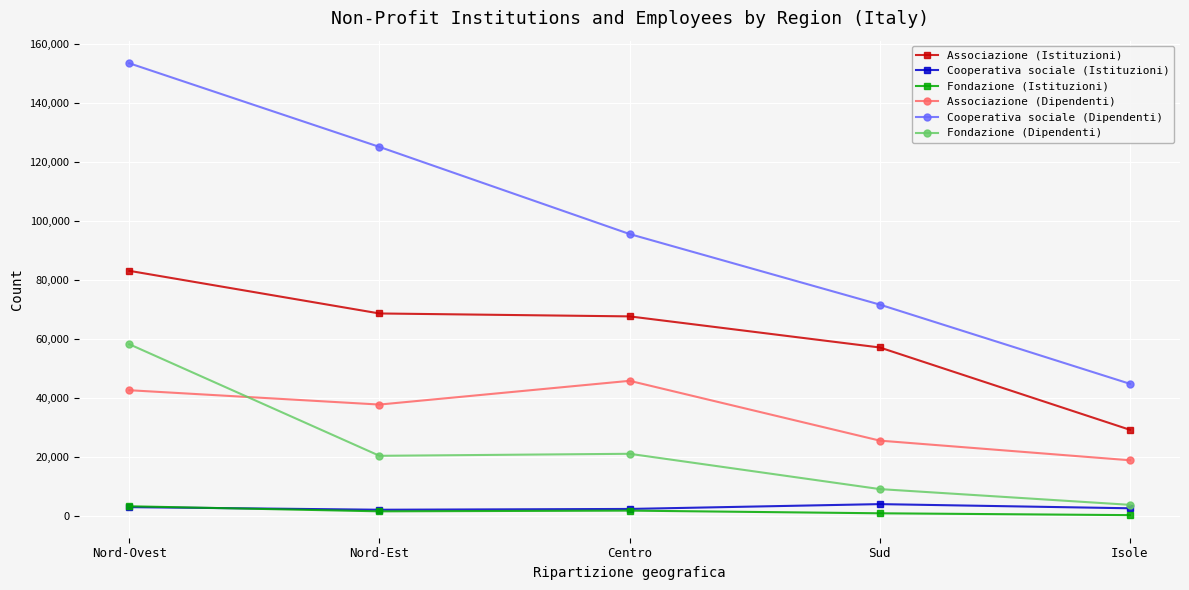

What is the difference between the maximum and second lowest values in the Cooperativa sociale (Dipendenti) series?

81828